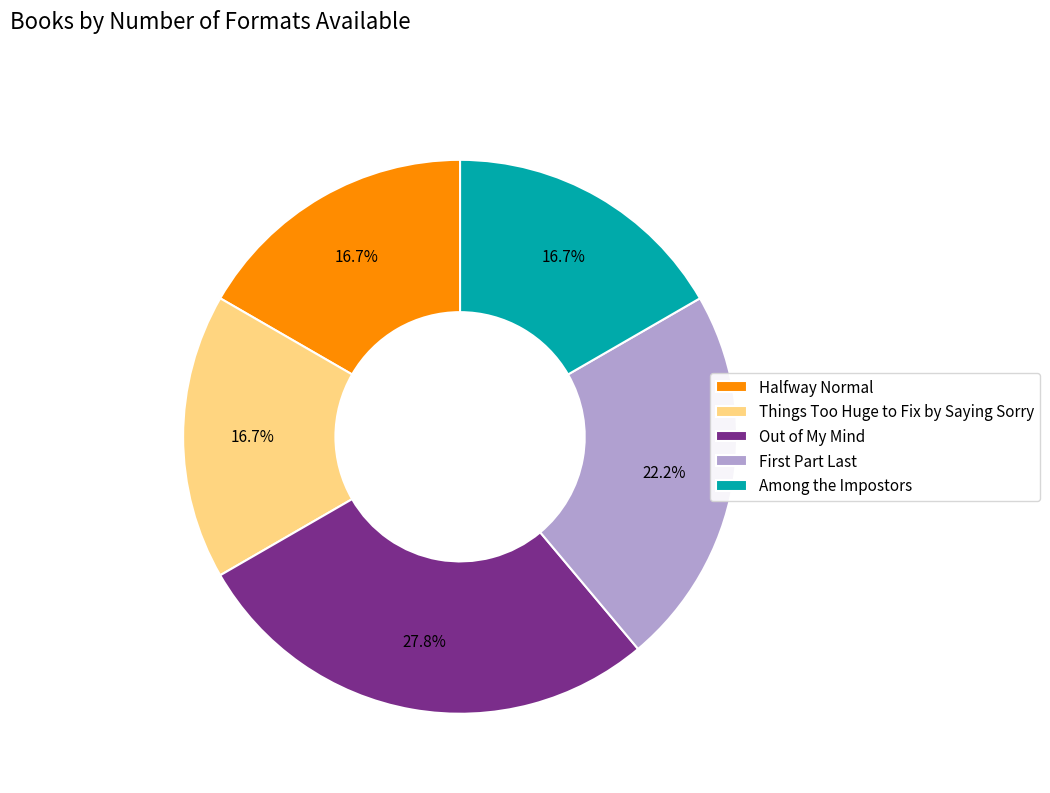

What is the ratio of the value at Among the Impostors to the value at Out of My Mind?

0.6